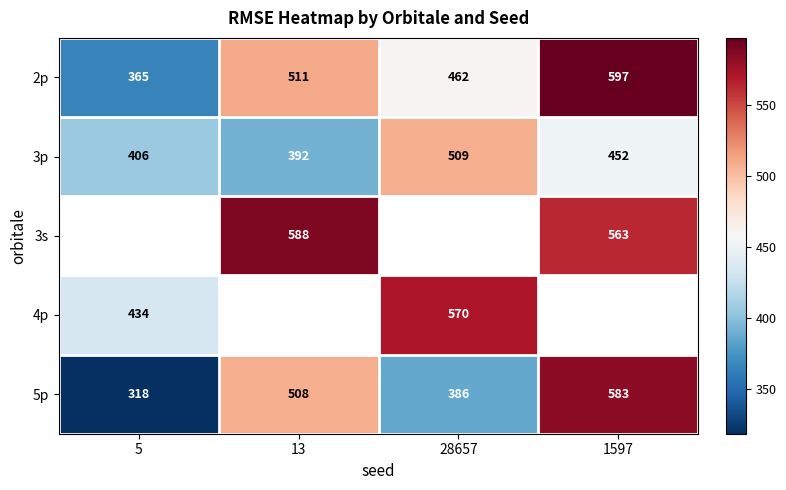

At how many categories does at least one series exceed 392?

4